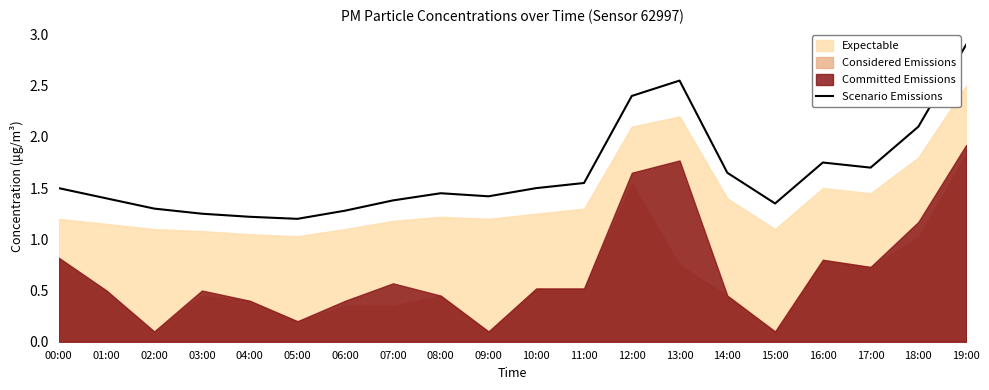

Reading left to right, list all the values displayed in this chart.

1.5	1.4	1.3	1.2	1.2	1.2	1.3	1.4	1.4	1.4	1.5	1.6	2.4	2.5	1.6	1.4	1.8	1.7	2.1	2.9